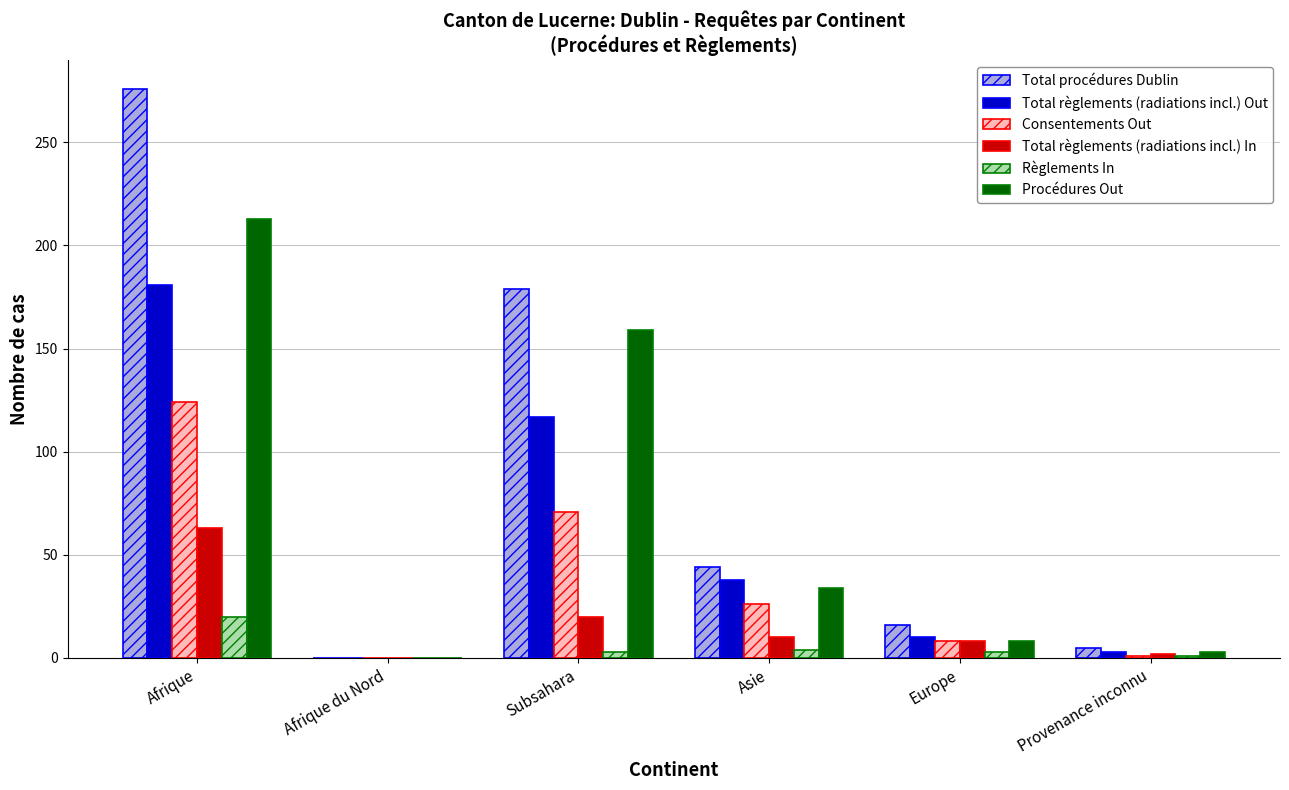

At which label is Total procédures Dublin closest to 138?

Subsahara